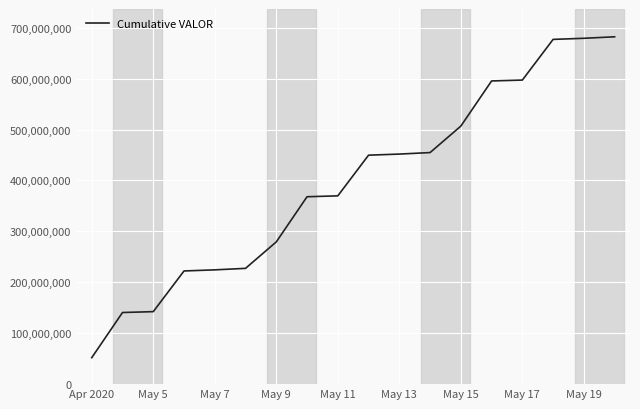

What is the difference between the maximum and minimum values?

630131902